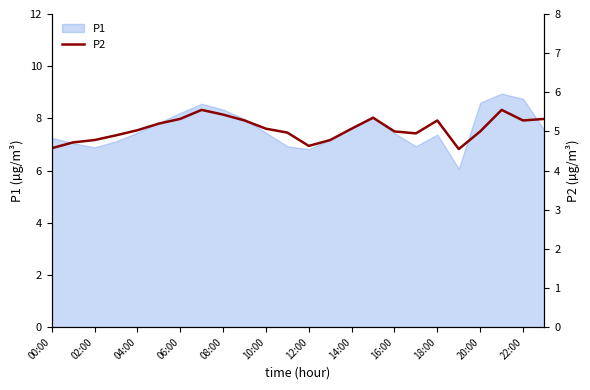

How many interior local peaks (higher than both neighbors) does the data have?

4